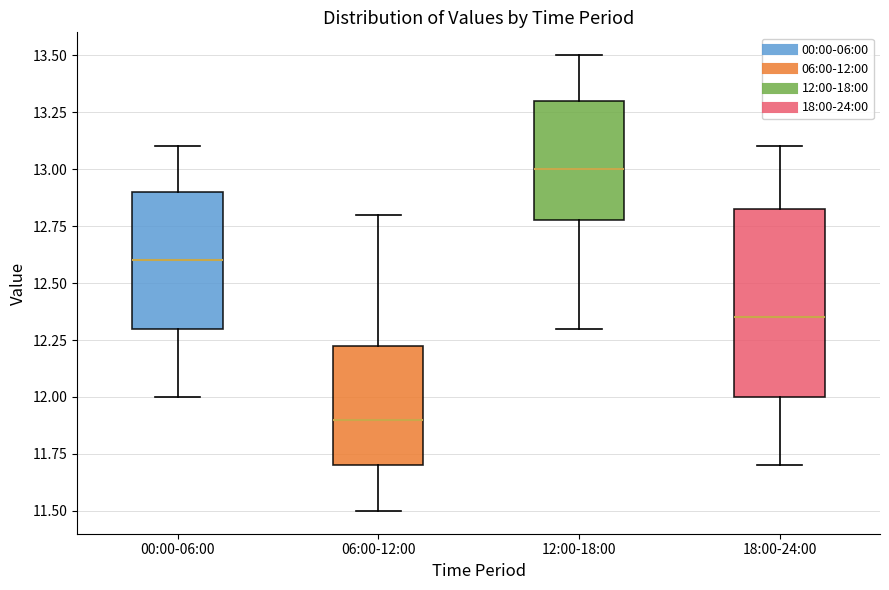

Comparing the boxes themselves (not the whiskers), which one is the tallest?

18:00-24:00